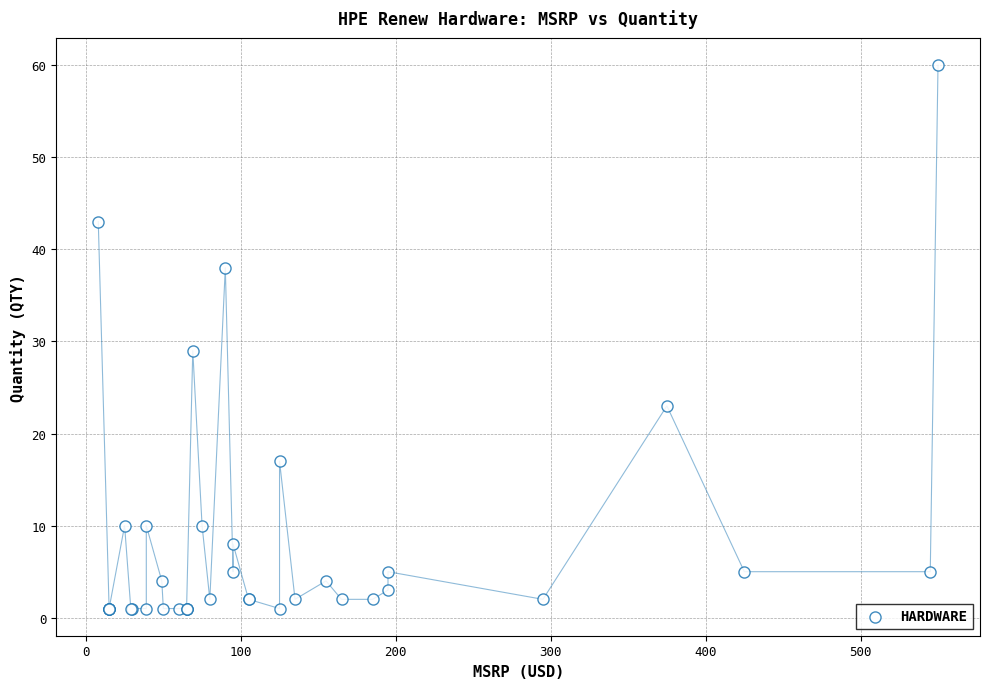

What Y value in the scatter plot is closest to 30?

29